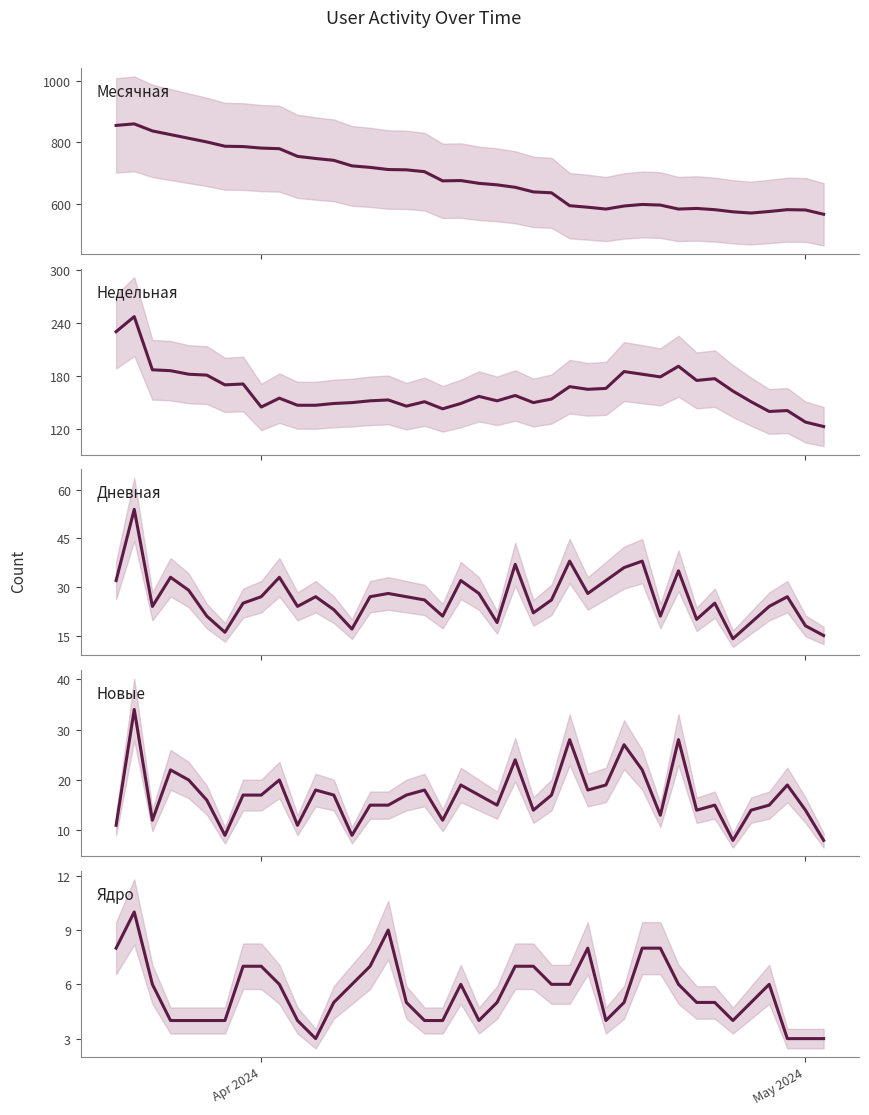

How many data points in Недельная are above 157?

19